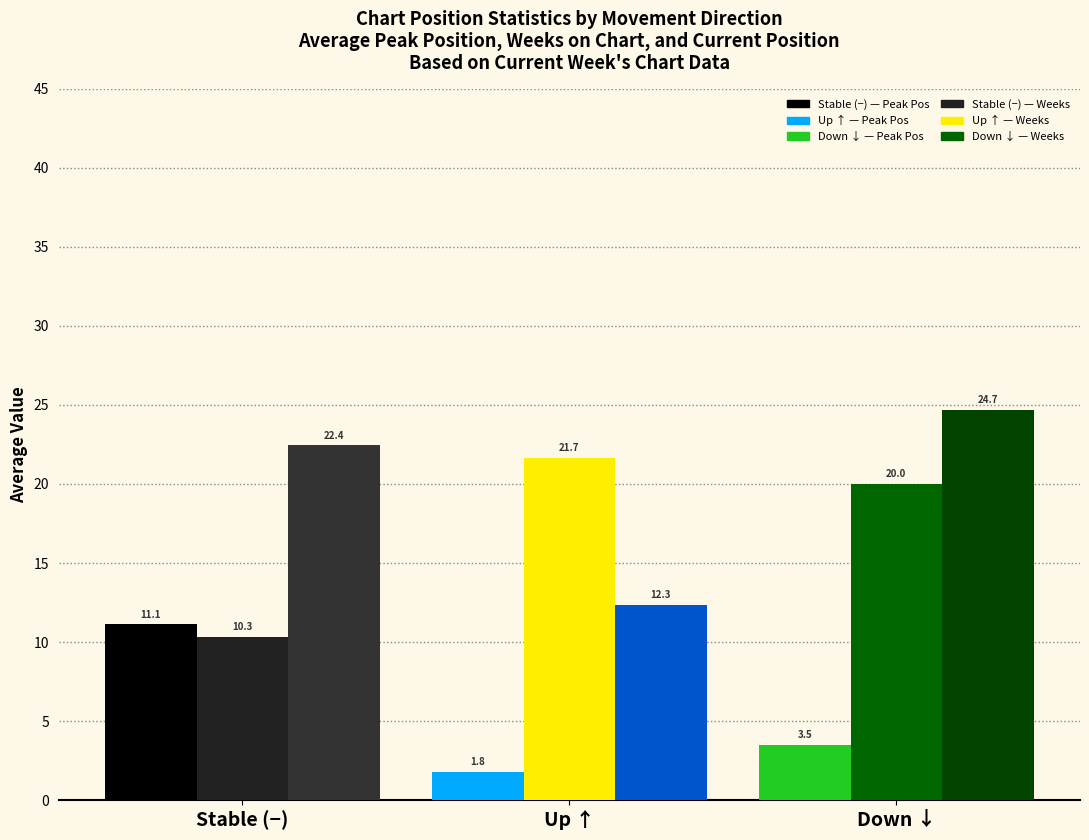

What is the minimum value shown in the chart?

1.8